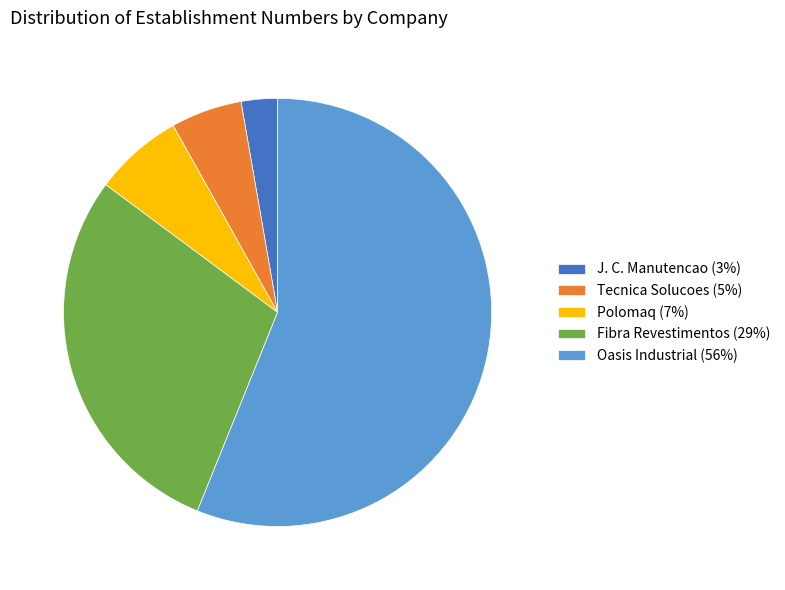

Between Tecnica Solucoes (5%) and Fibra Revestimentos (29%), which is larger?

Fibra Revestimentos (29%)